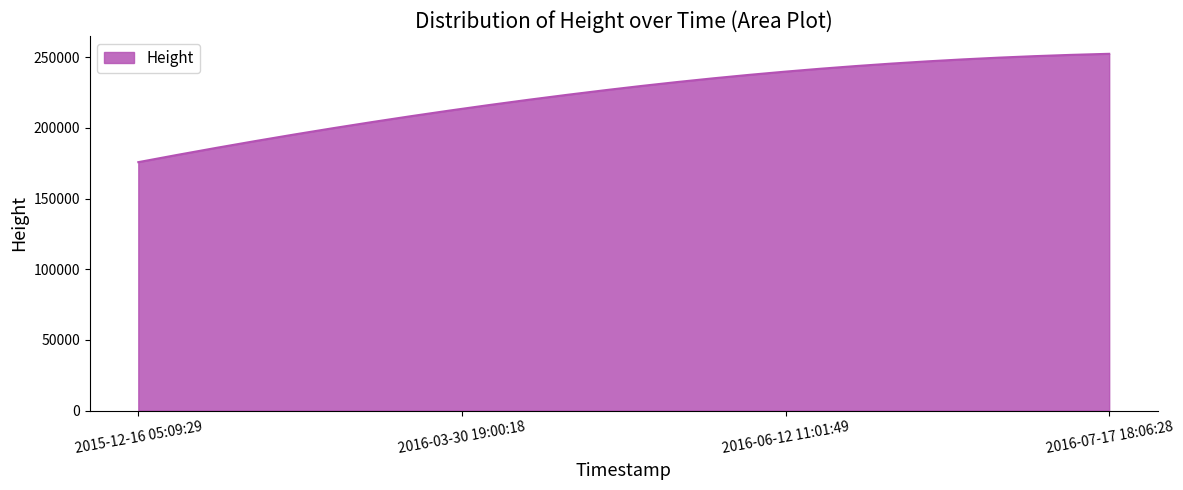

What is the smallest value displayed?

175807.0